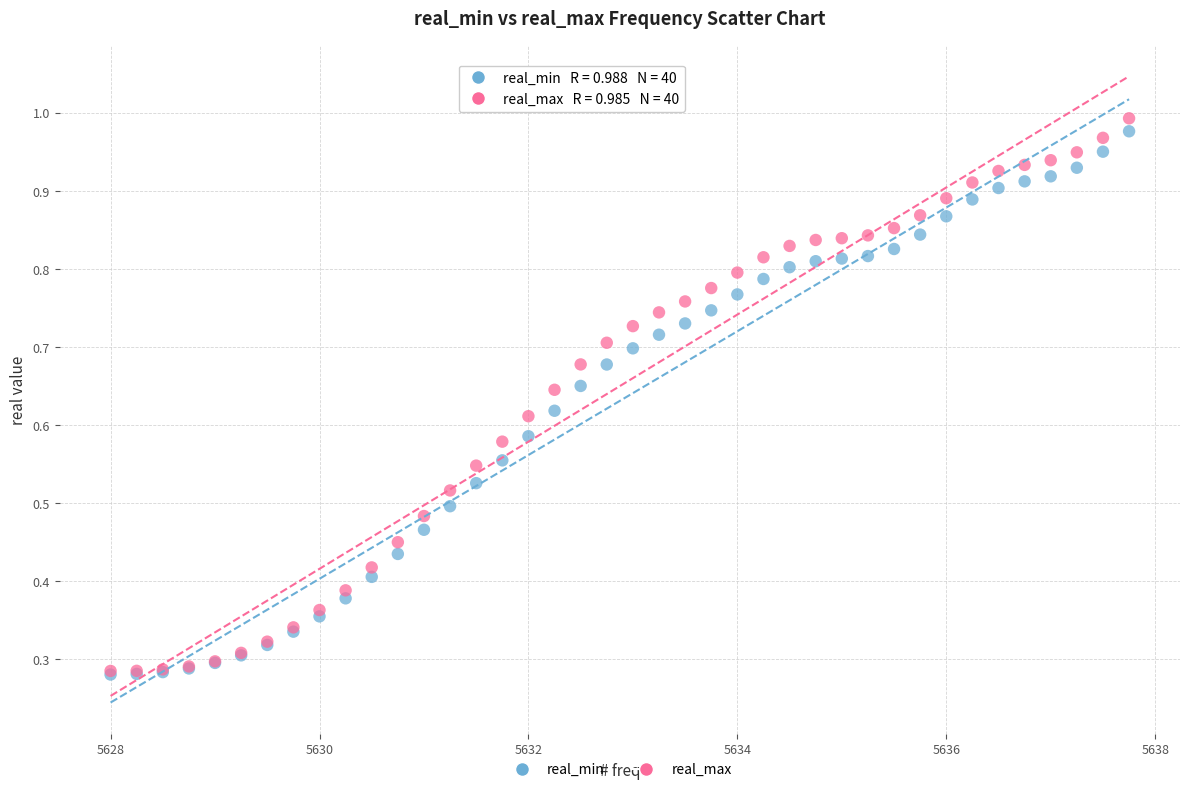

Which series reaches the maximum Y coordinate?

real_max